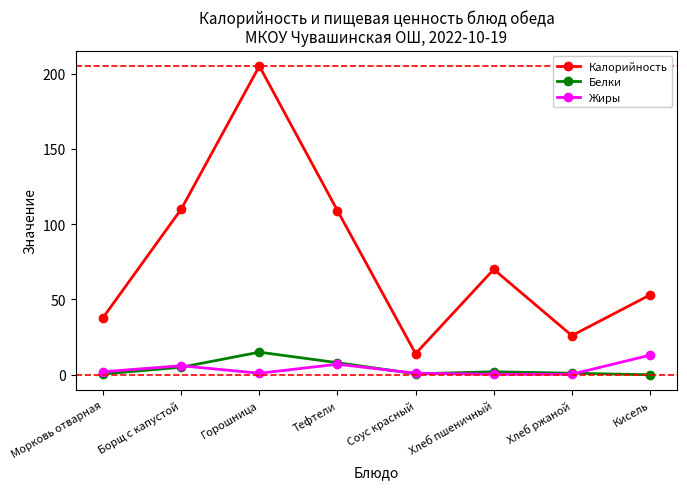

At which category does Калорийность reach its first local peak?

Горошница